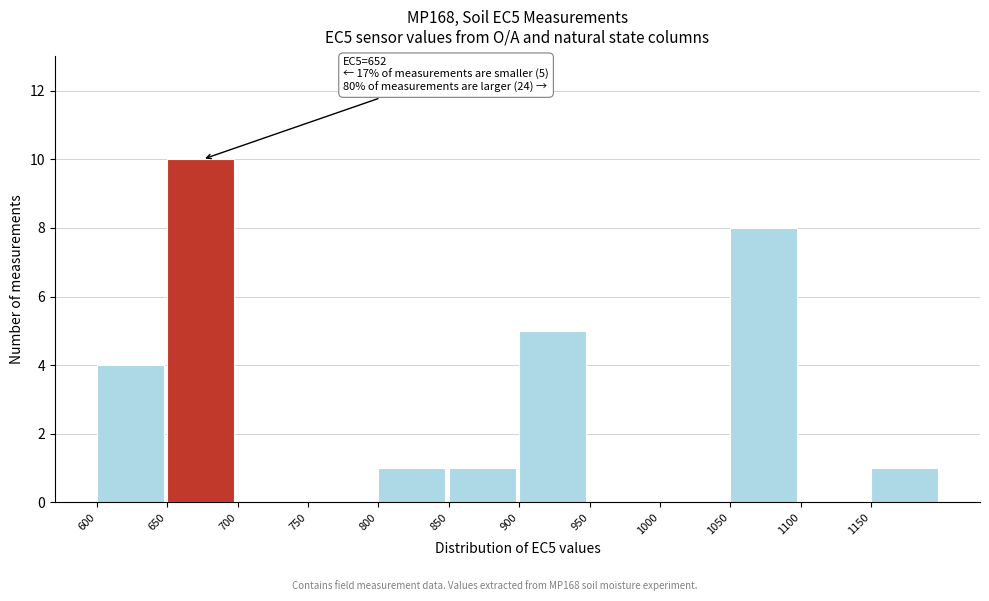

Over which range of the x-axis is the bar tallest?

650 to 700